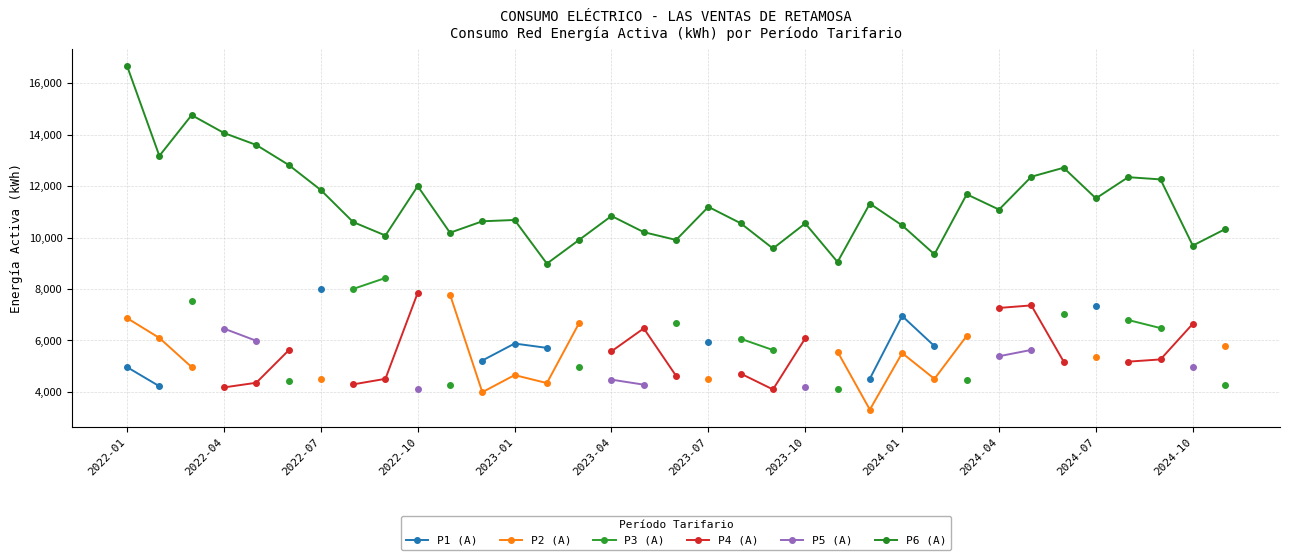

What is the lowest value of the P1 (A) series?

4223.0